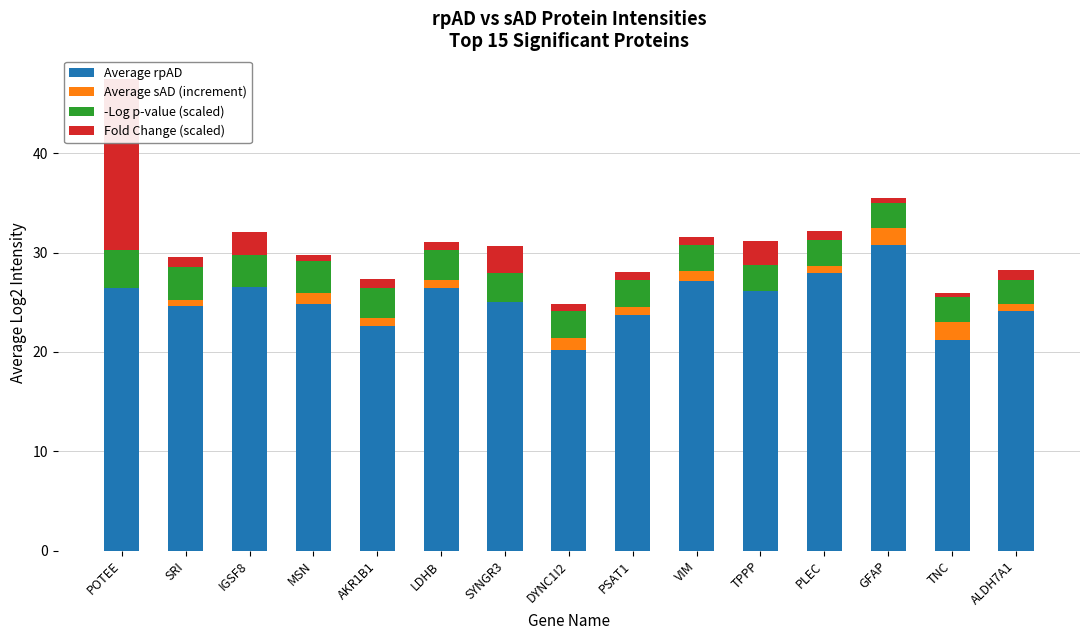

What is the label of the 6th bar from the left?

LDHB